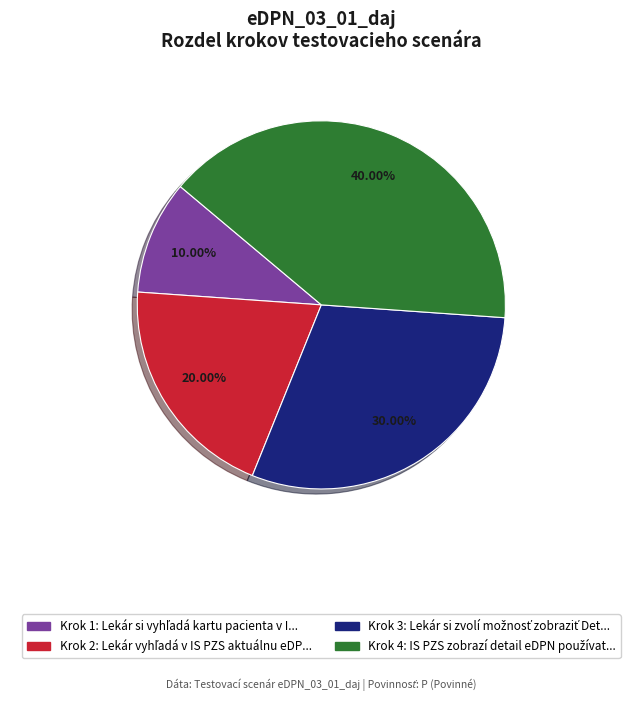

Is there a majority slice in this chart?

No